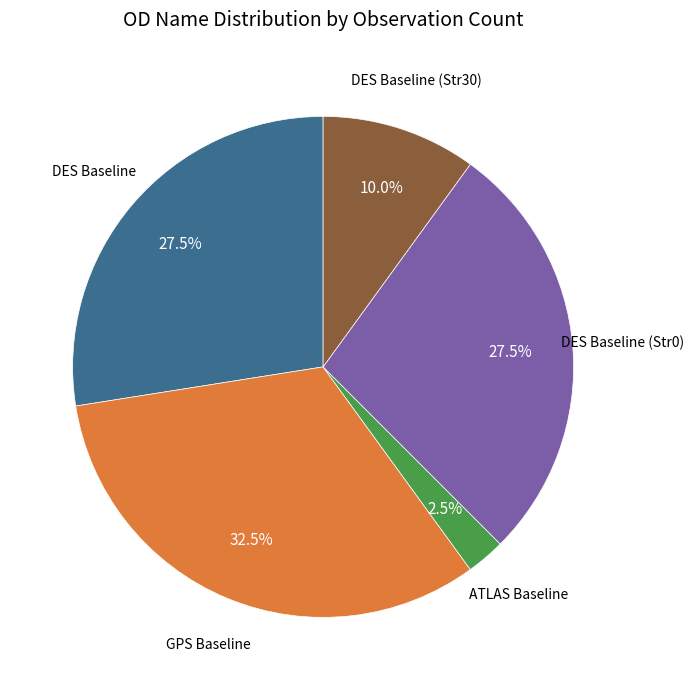

Is there a majority slice in this chart?

No